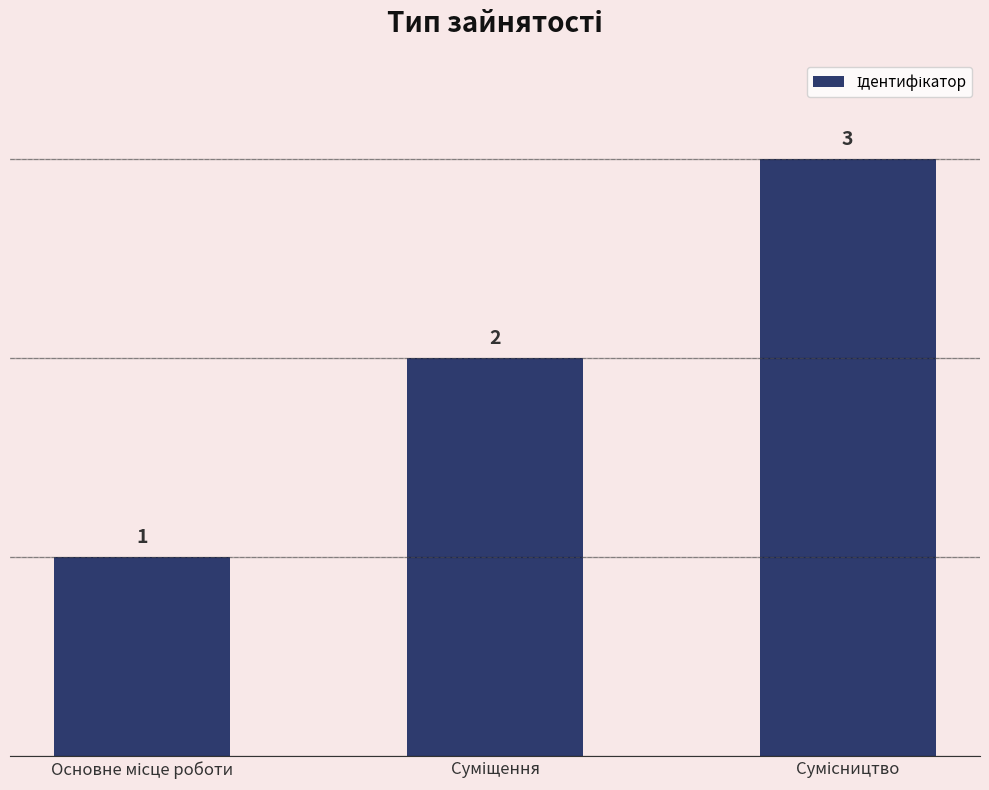

How many bars are there in total?

3